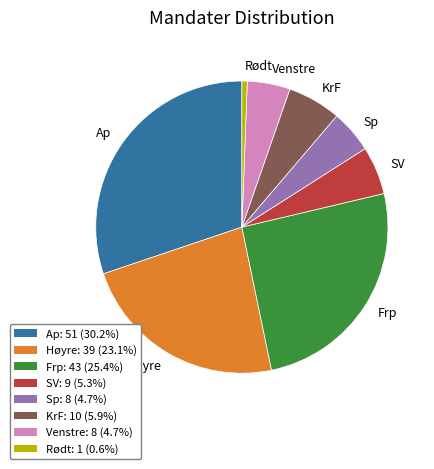

Do Ap and Sp together represent more than half of the pie?

No